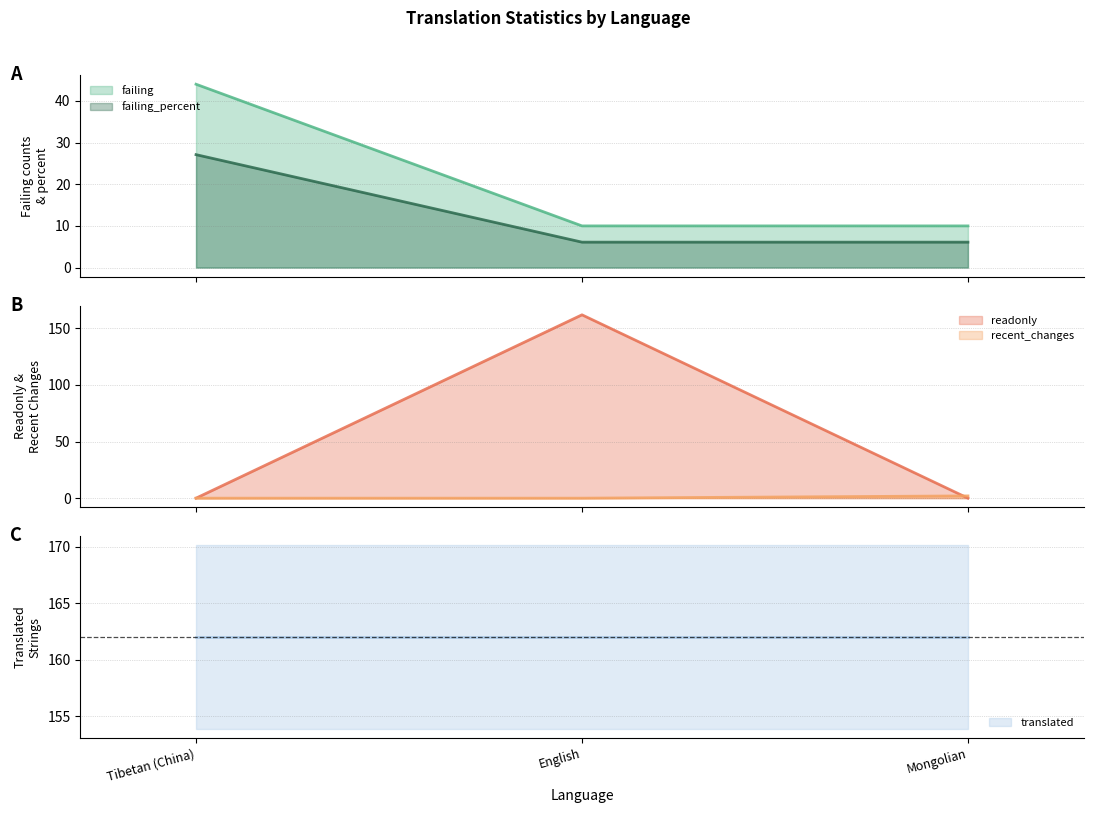

At which label is failing_percent closest to 16?

English